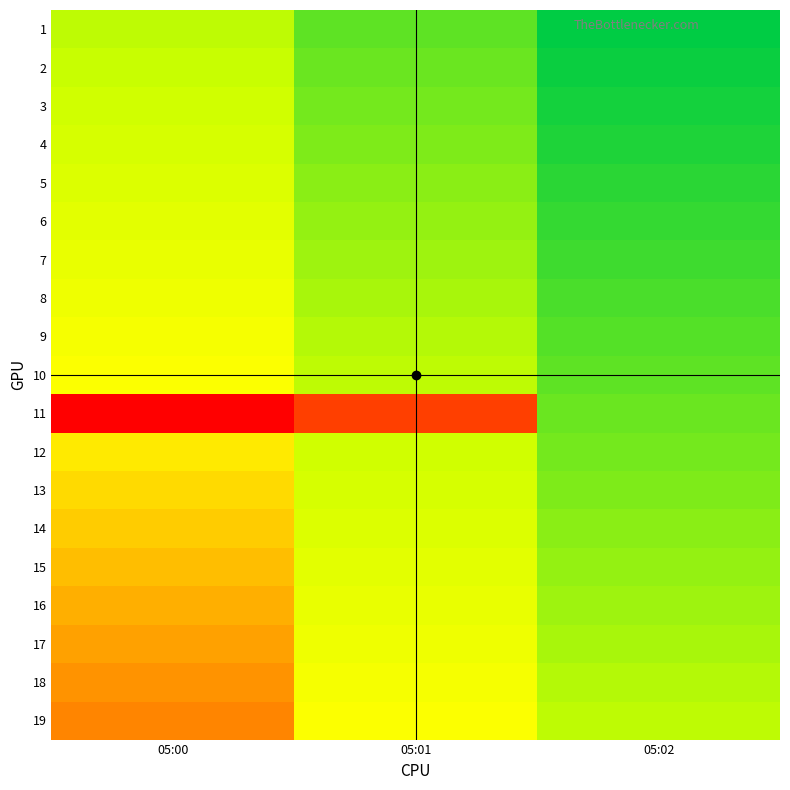

List the series in order of their peak value, highest first.

11, 19, 18, 17, 16, 15, 14, 13, 12, 10, 9, 8, 7, 6, 5, 4, 3, 2, 1